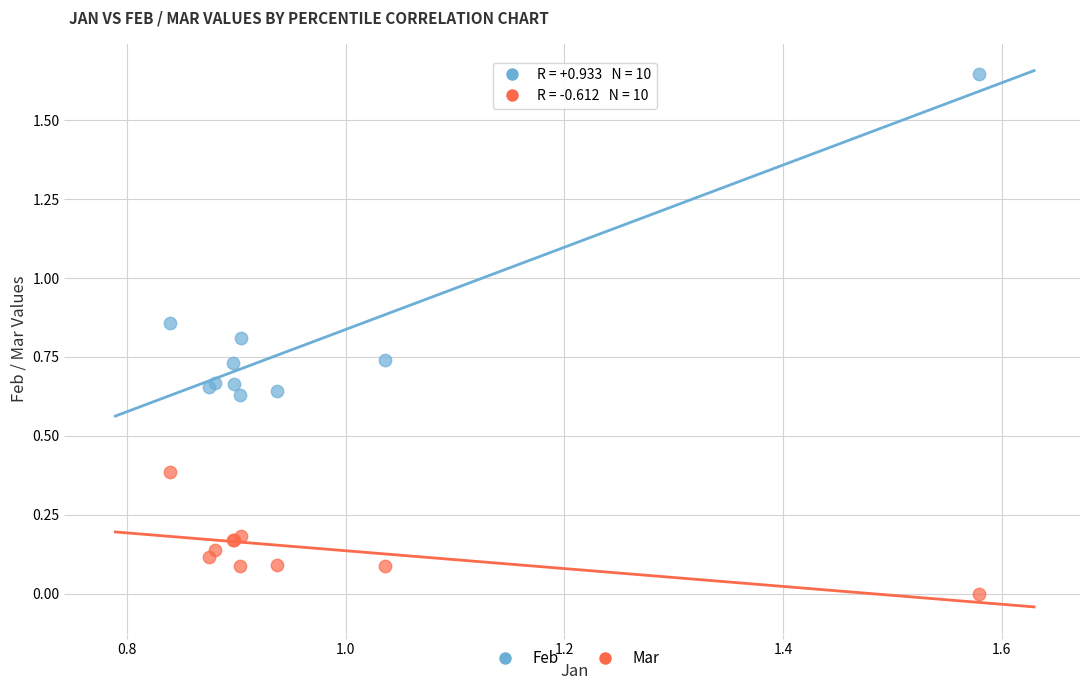

Which series reaches the maximum Y coordinate?

Feb